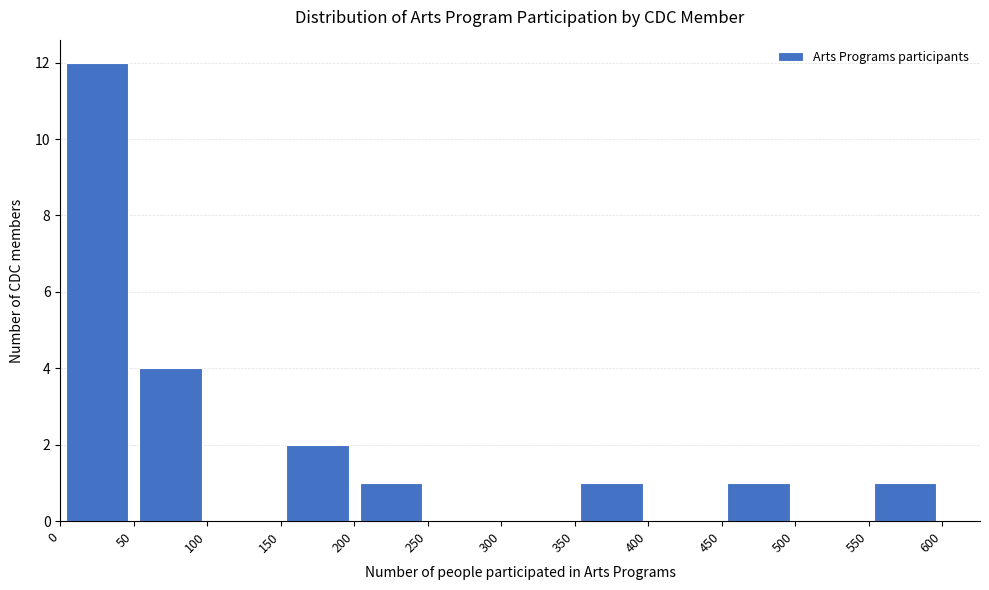

How tall is the bar that spans 0 to 50 on the x-axis? The values are not printed on the chart, so give them approximately, as read against the axis.

12